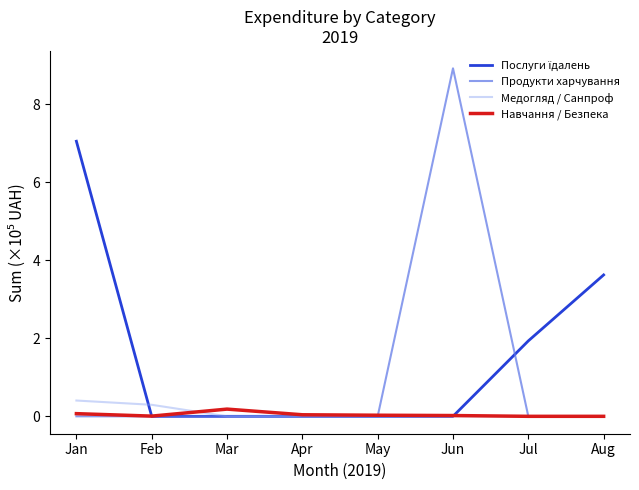

What is the highest value of the Медогляд / Санпроф series?

0.4